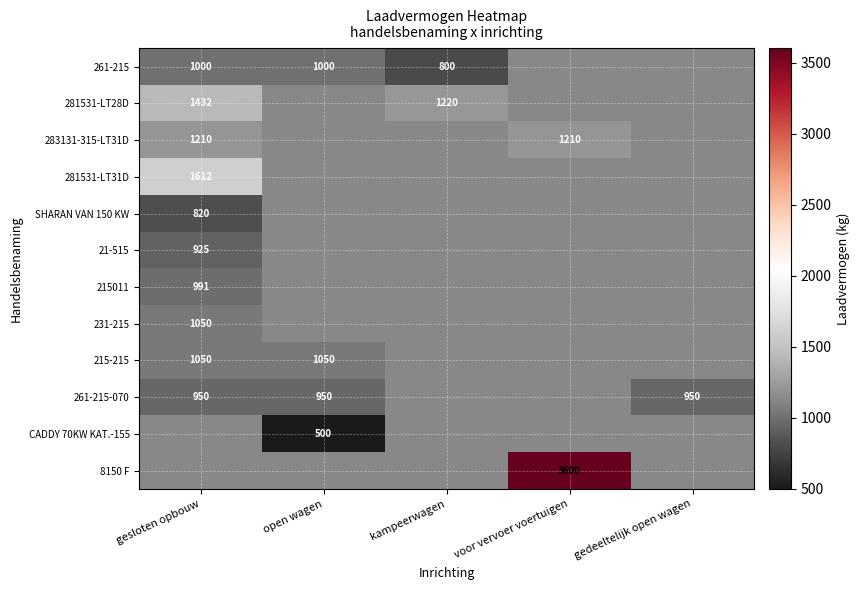

Which label corresponds to the smallest value in the chart?

open wagen